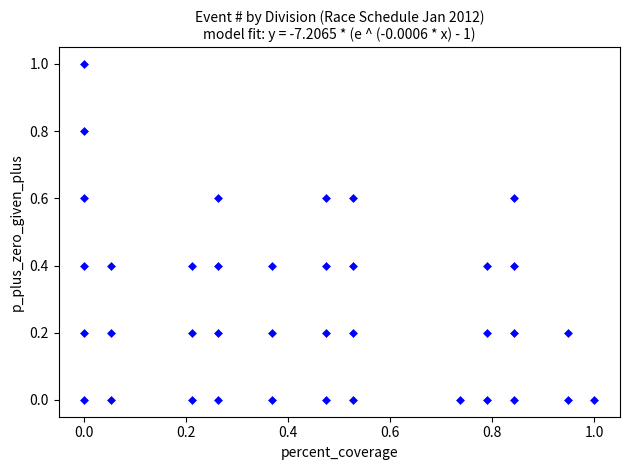

What is the range of X values (max minus min)?

1.0